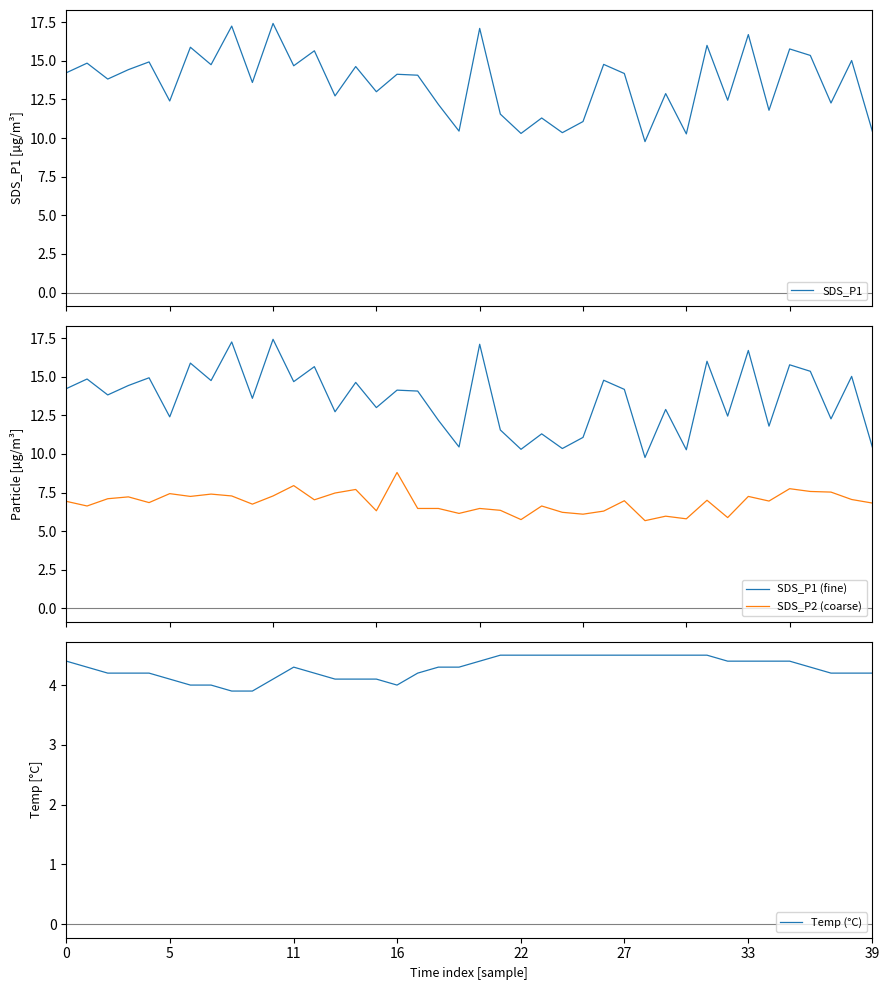

At which category is the sum across all series the highest?

10